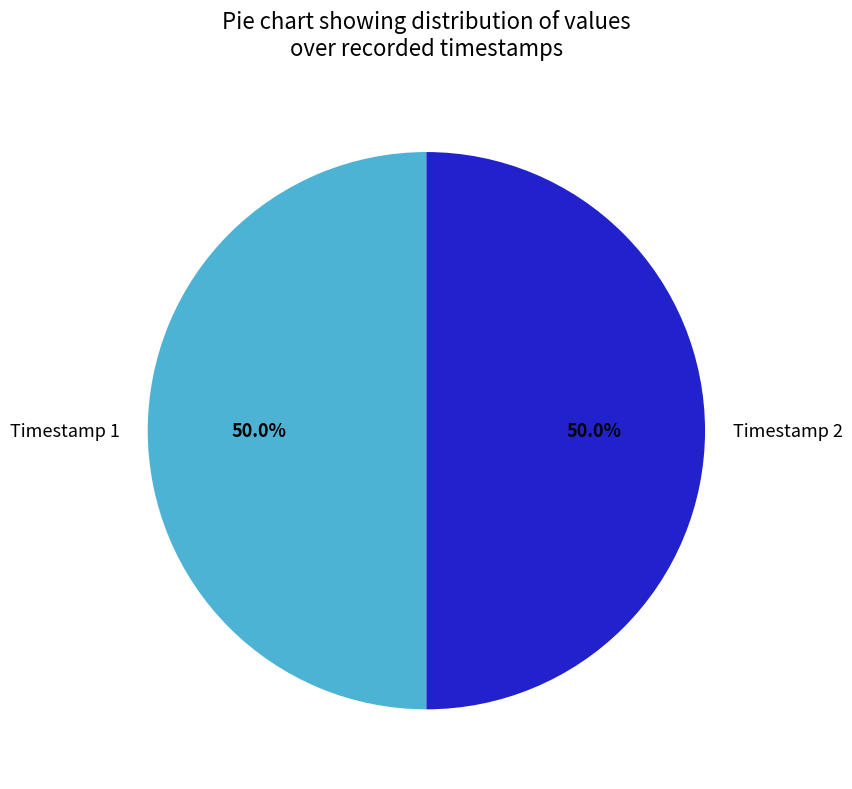

Is the sum of Timestamp 2 and Timestamp 1 greater than half?

Yes